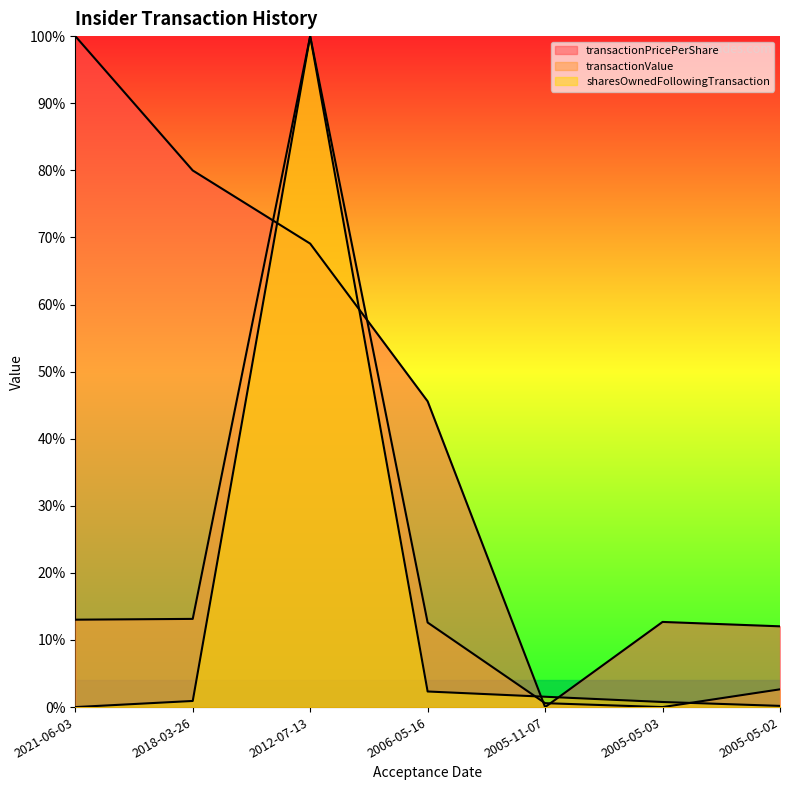

List the labels in order of sharesOwnedFollowingTransaction value, smallest first.

2021-06-03, 2005-05-02, 2005-05-03, 2018-03-26, 2005-11-07, 2006-05-16, 2012-07-13